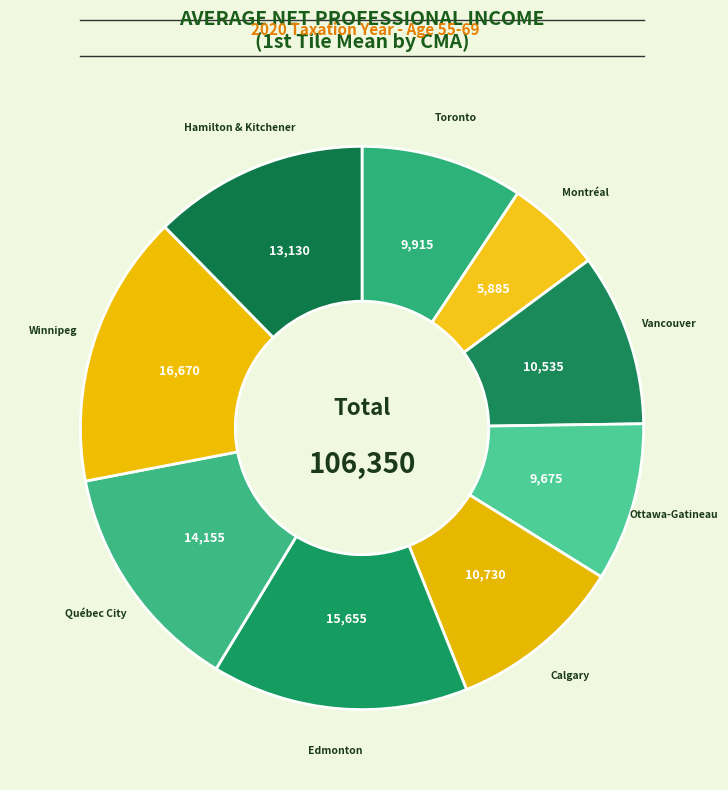

What is the largest slice in the pie chart?

Winnipeg